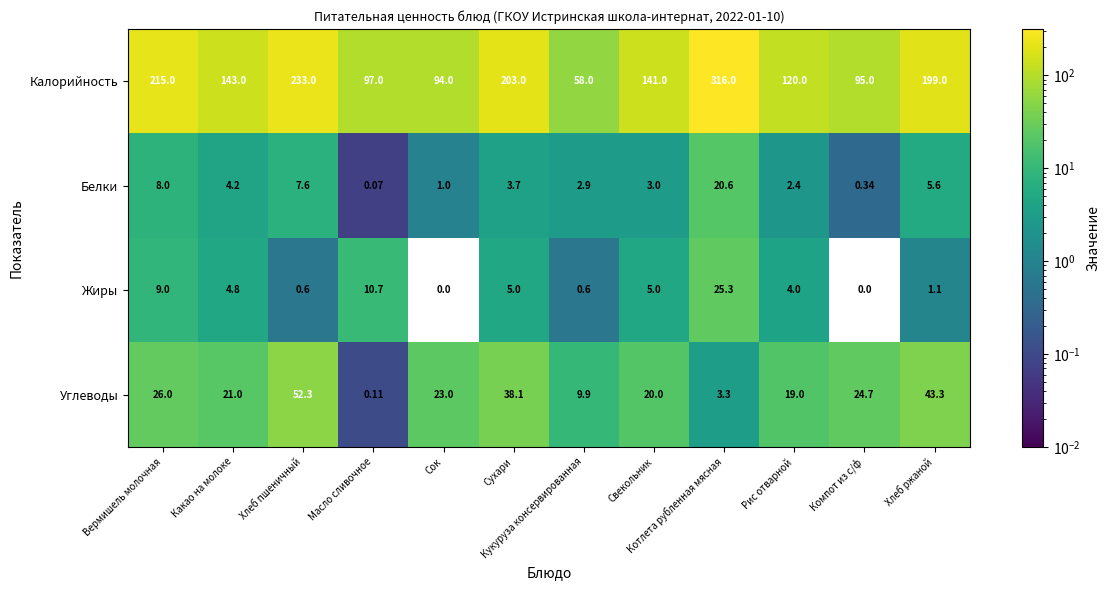

At which category is the sum across all series the highest?

Котлета рубленная мясная